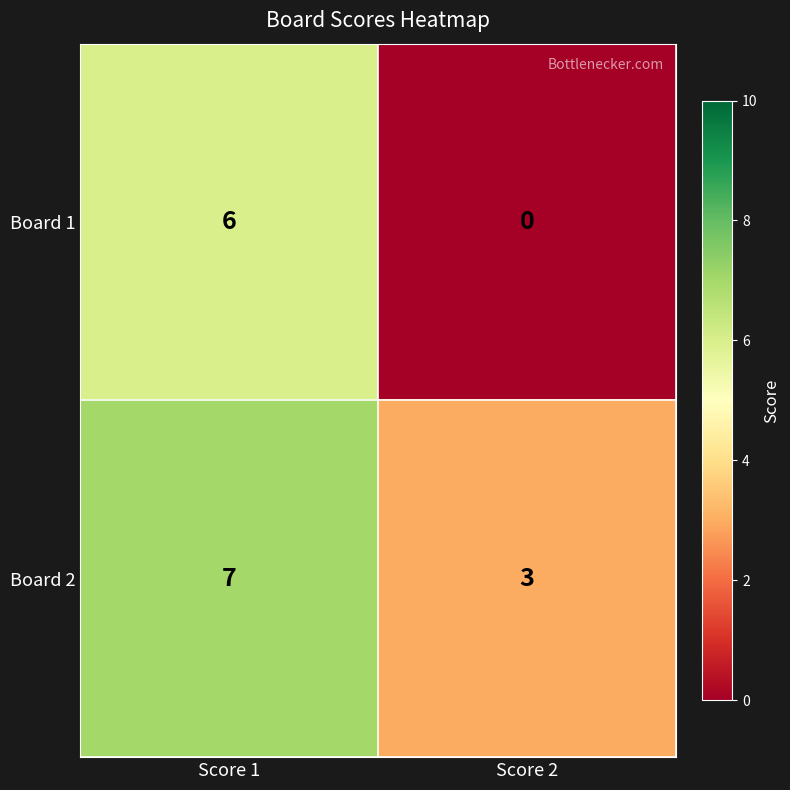

The value of Board 2 at Score 2 is 3. True or false?

True